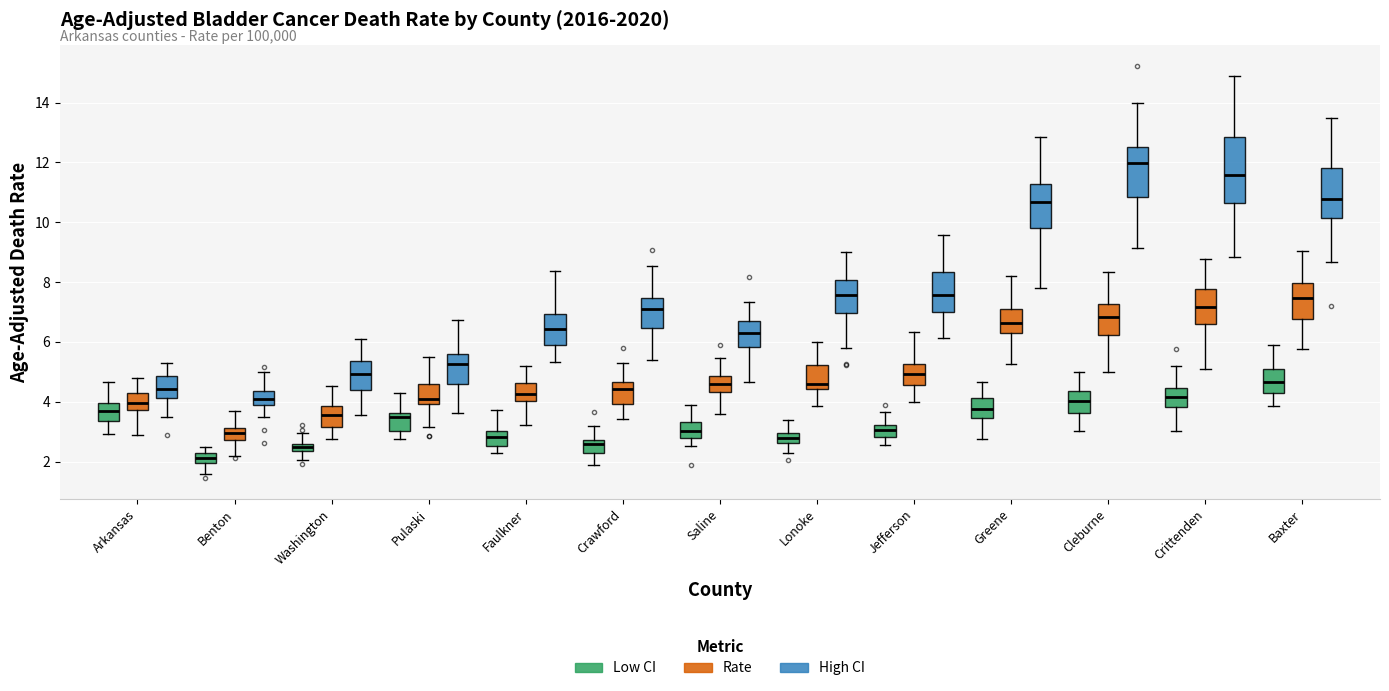

Which box has the lowest median line?

Benton (Low CI)